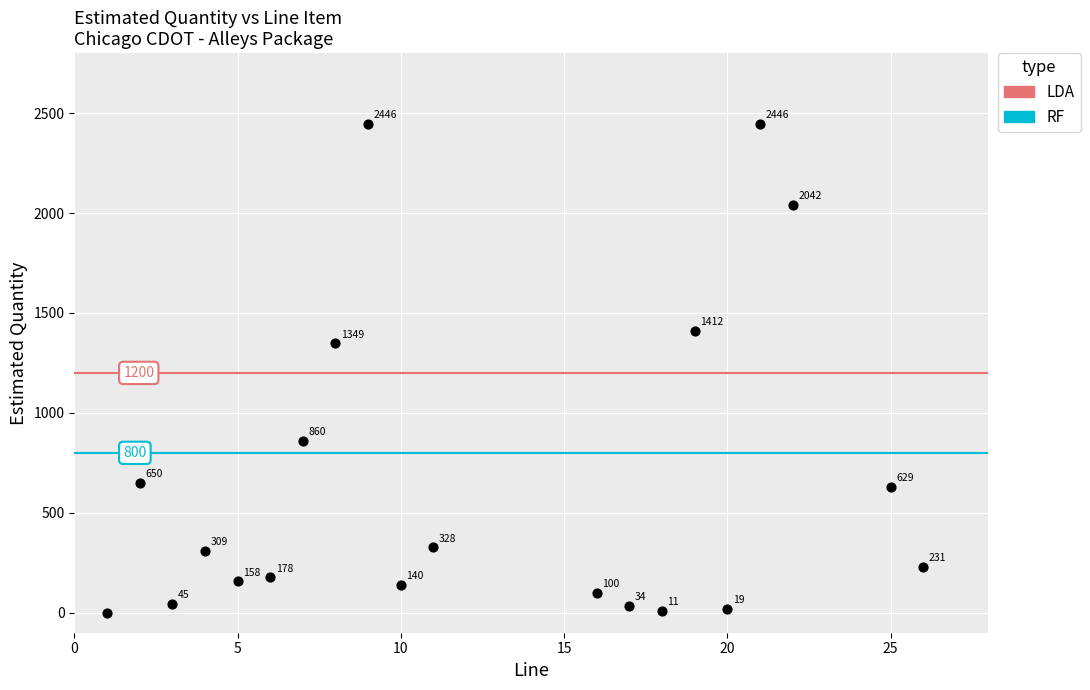

What is the range of Y values (max minus min)?

2446